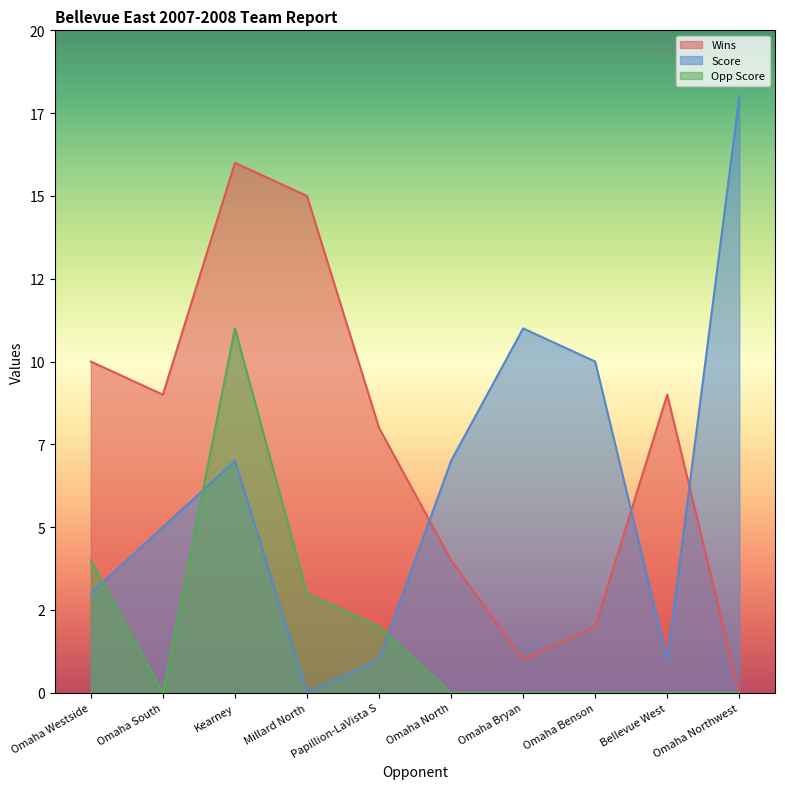

What is the value of the Wins point at the 5th from the left?

8